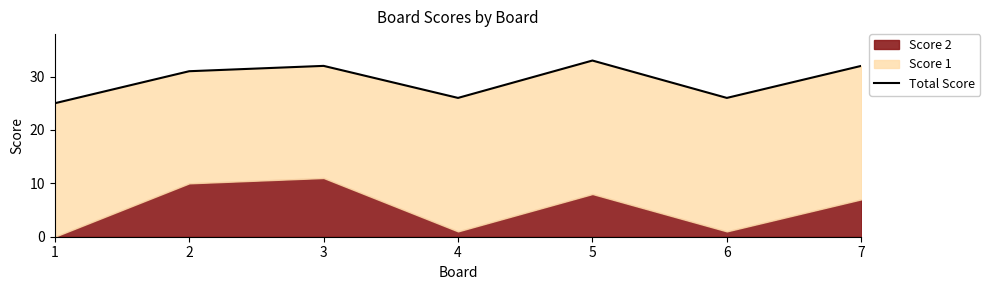

How many lines are shown in the chart?

1